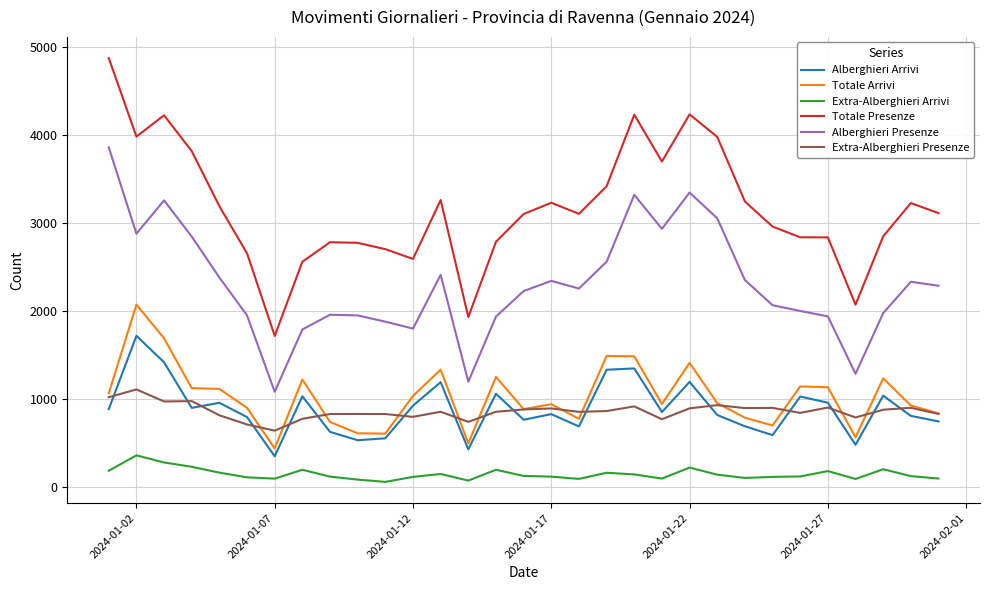

What is the maximum value for Extra-Alberghieri Arrivi?

355